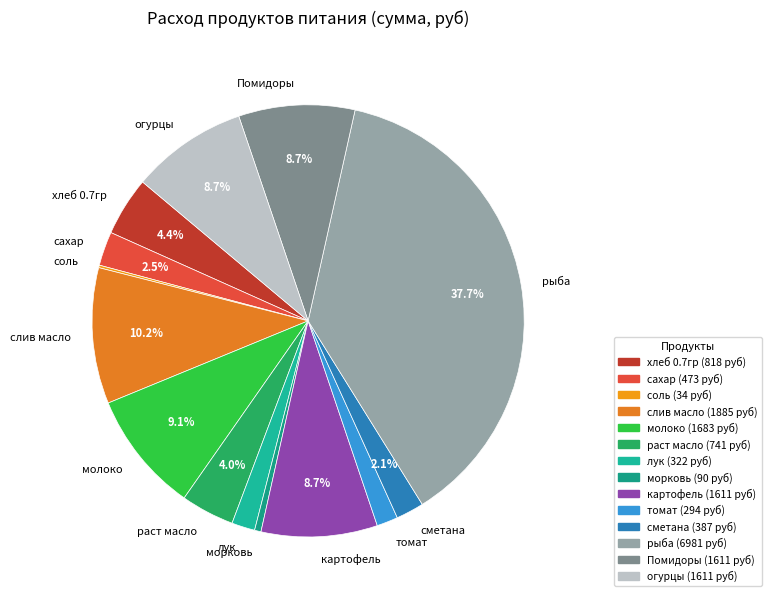

Is it true that морковь is 8% of the pie?

False